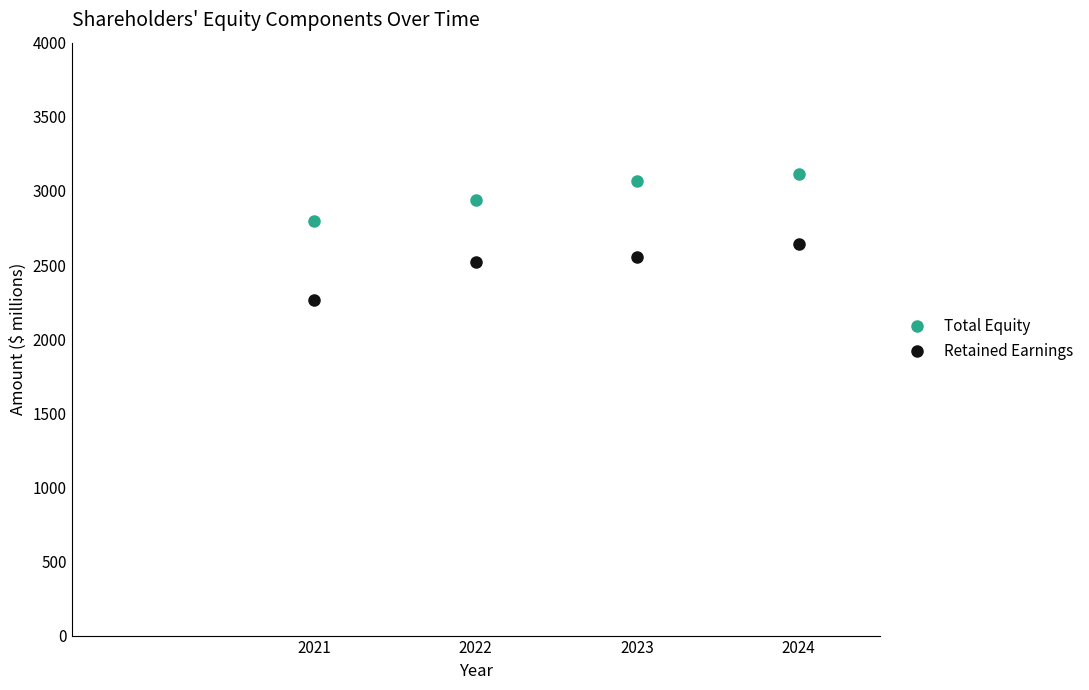

Which series changed the most between 2022 and 2024?

Total Equity